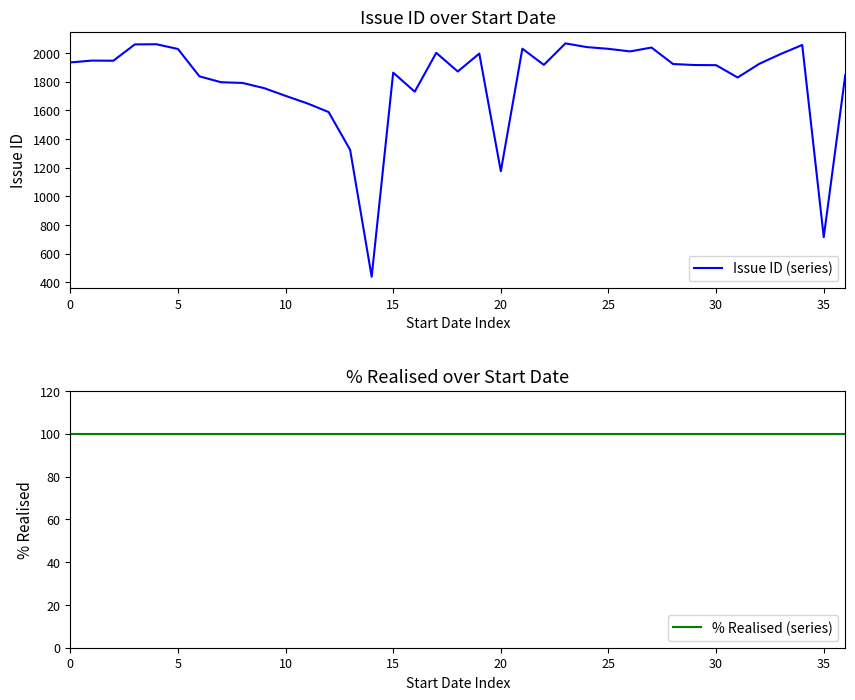

Is this an area chart (filled region under the line)?

No